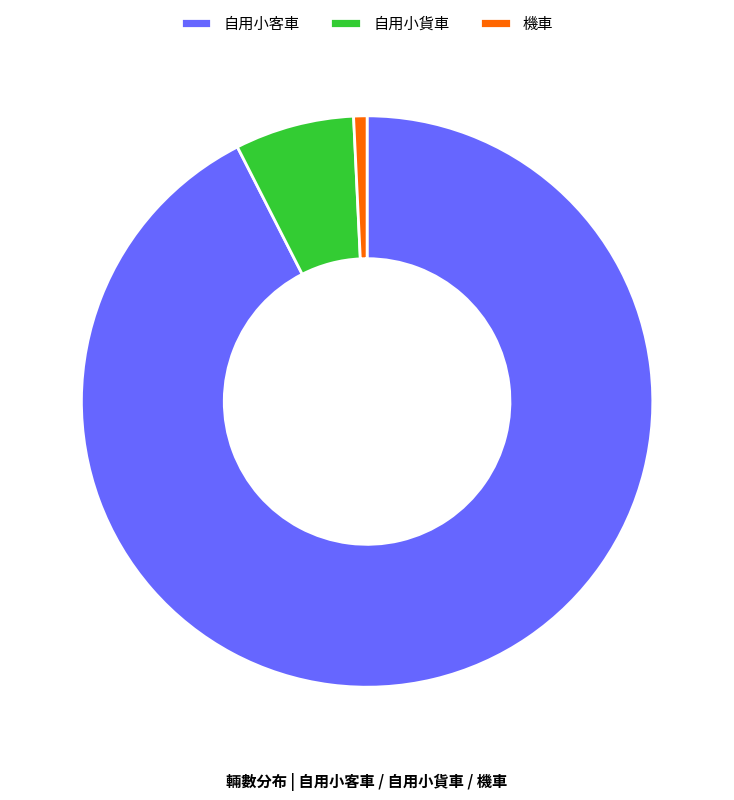

What is the ratio of the value at 自用小客車 to the value at 機車?

122.4